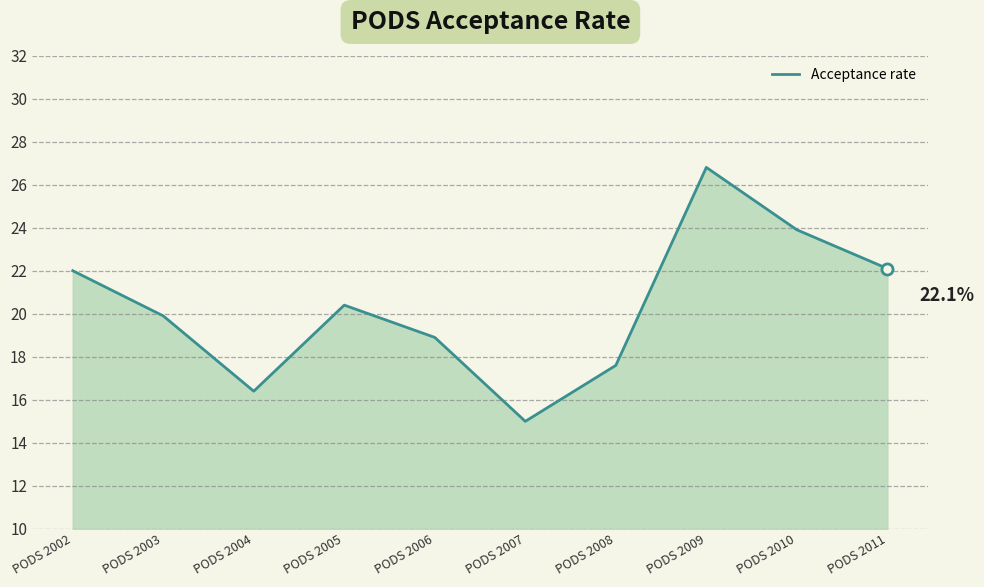

True or false: the data has more than 2 interior local peaks.

False